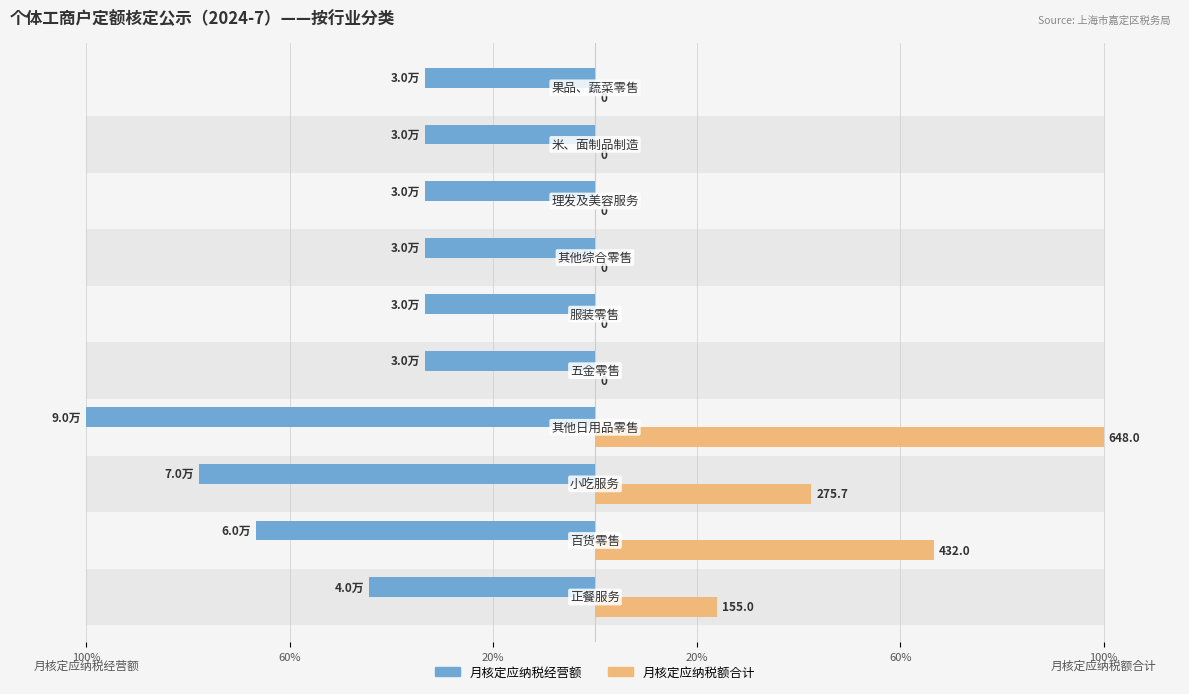

What are all the series names shown in the legend?

月核定应纳税经营额, 月核定应纳税额合计